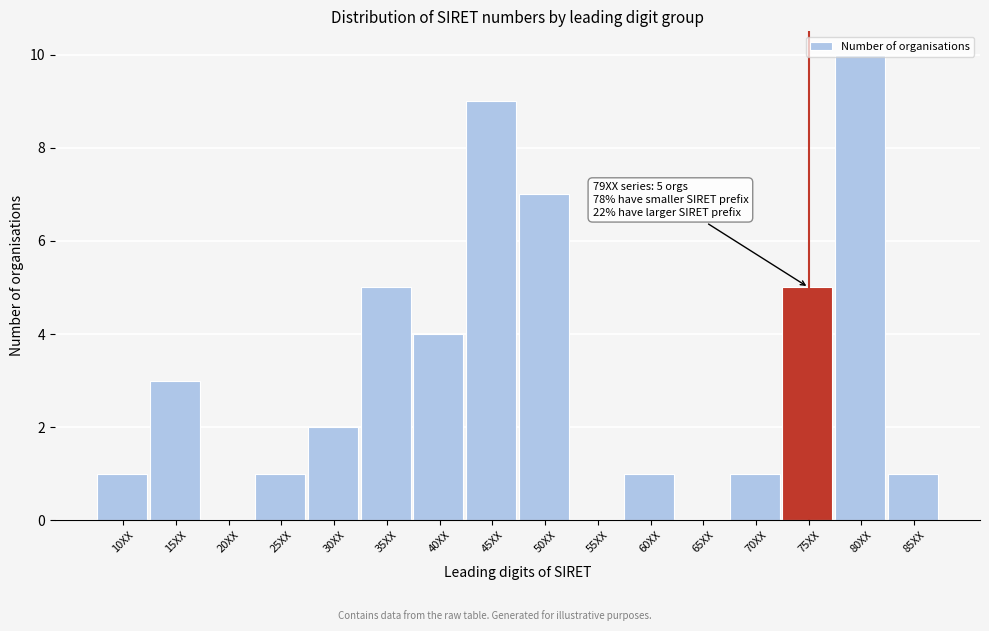

Which label corresponds to the largest value in the chart?

80XX